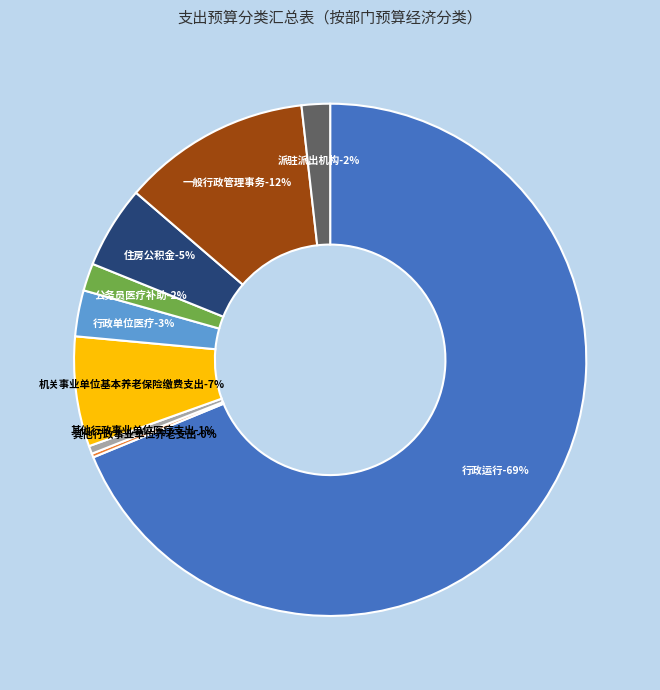

Which category accounts for the majority?

行政运行